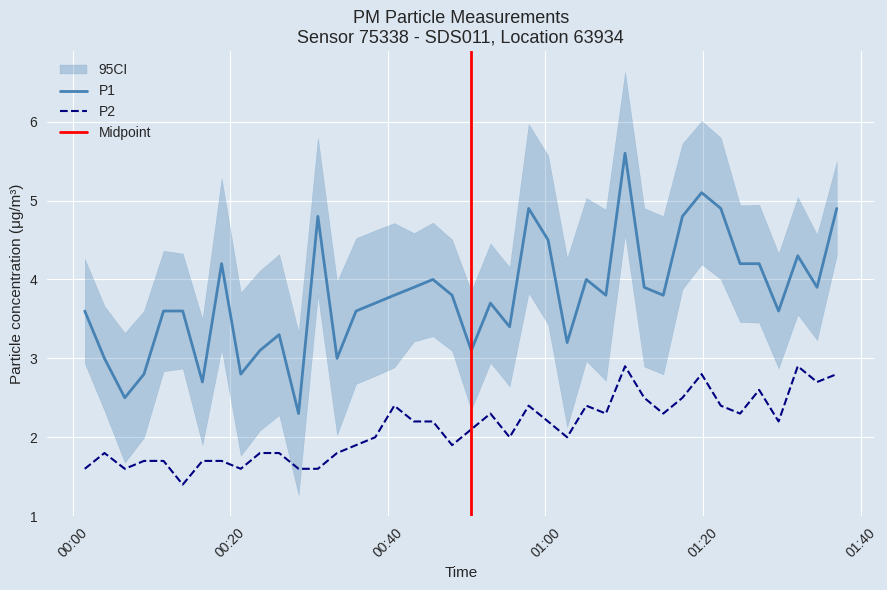

What is the lowest value of the P2 series?

1.4